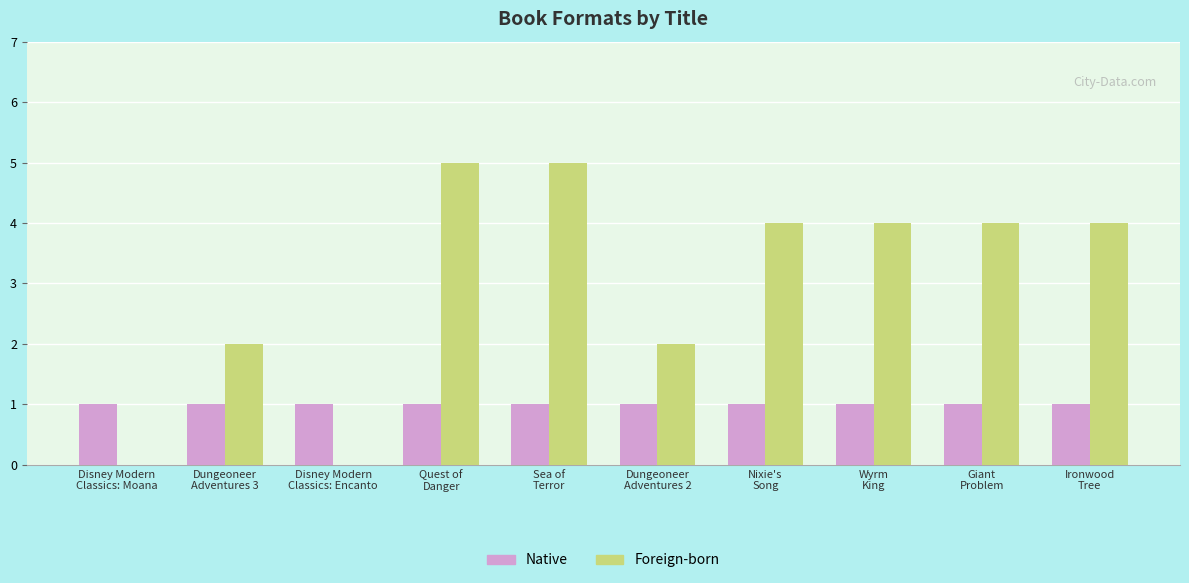

Are the bars grouped side by side (vs. stacked)?

Yes